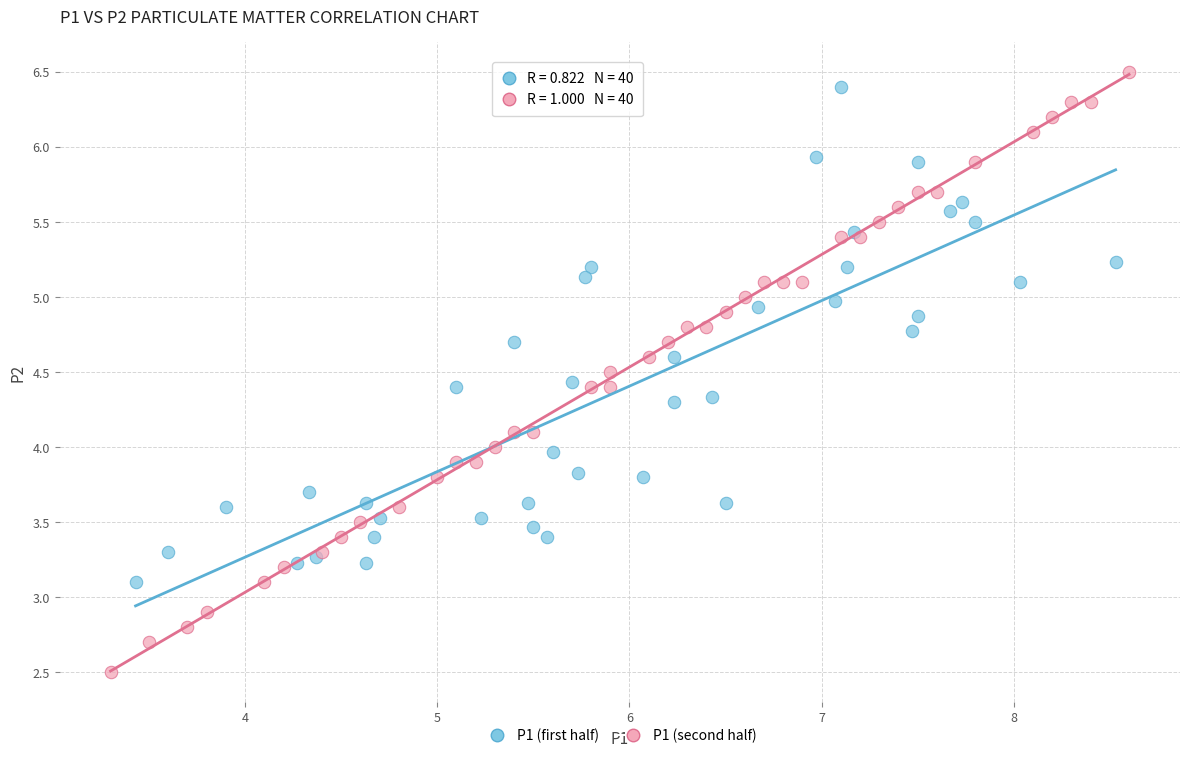

Which series has the widest spread of Y values?

P1 (second half)